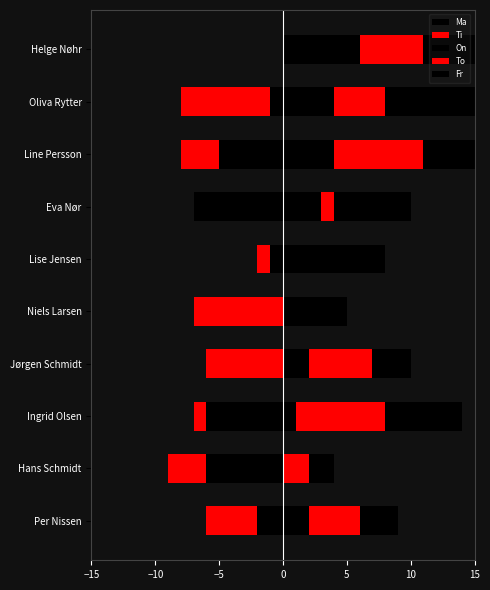

How many bars are there in total?

50